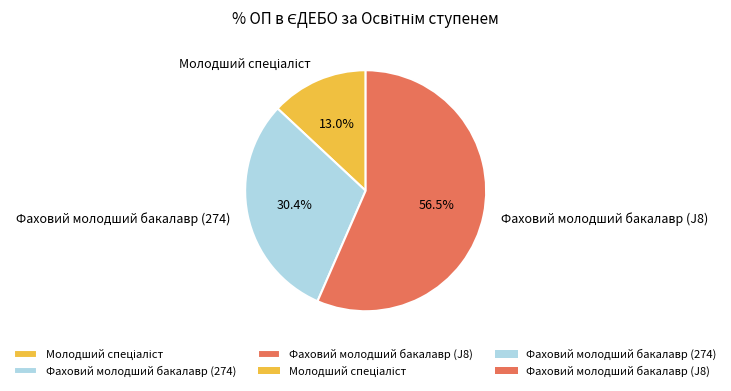

Does Фаховий молодший бакалавр (J8) account for over 50% of the chart?

Yes